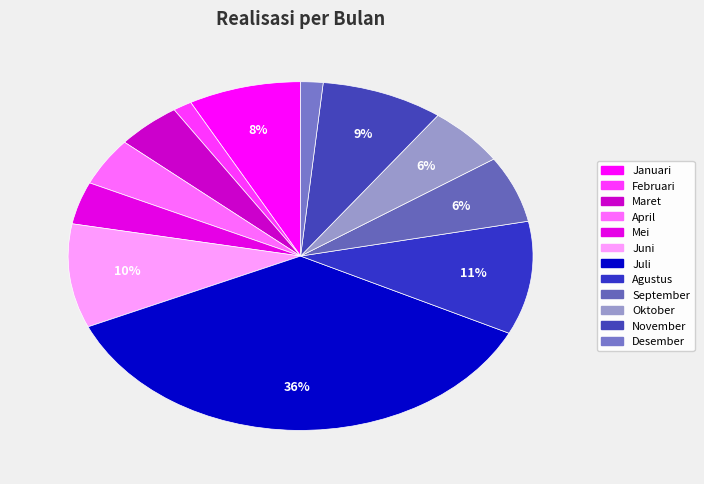

Does any single category account for the majority?

No